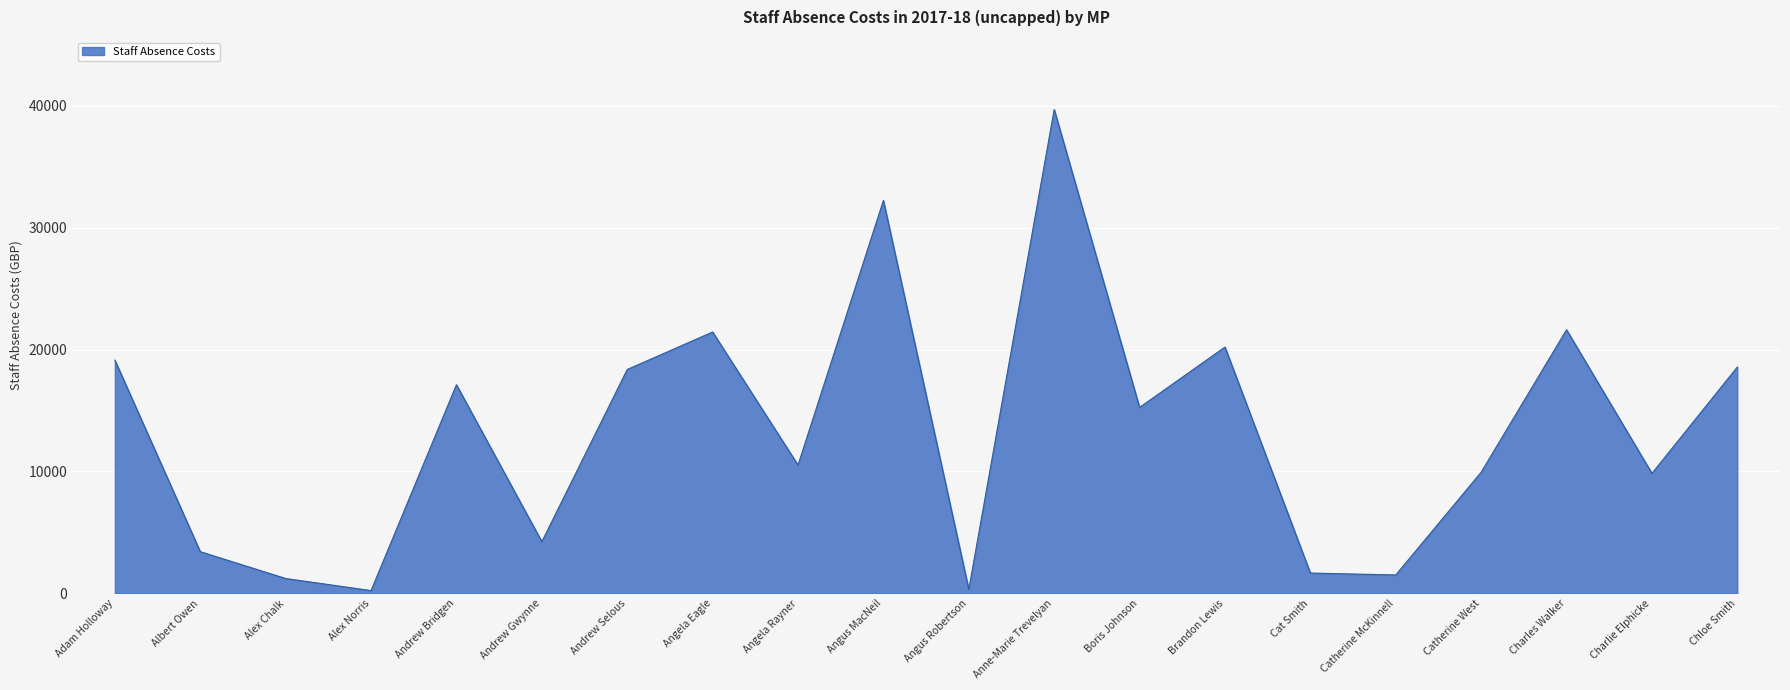

The chart shows a value of 4238.3 at Andrew Gwynne. True or false?

True